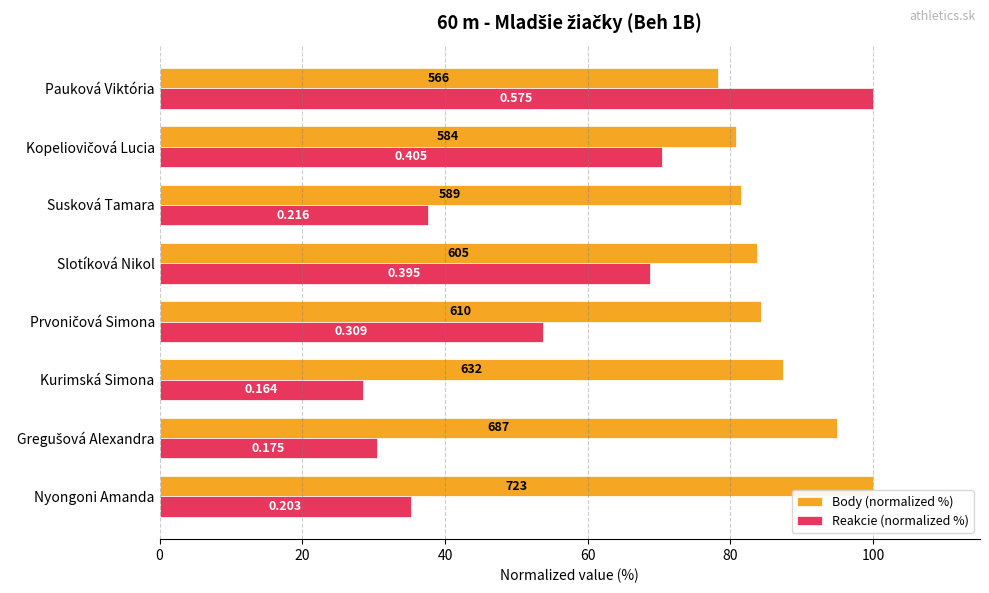

What is the sum of all Body (normalized %) values?

691.0